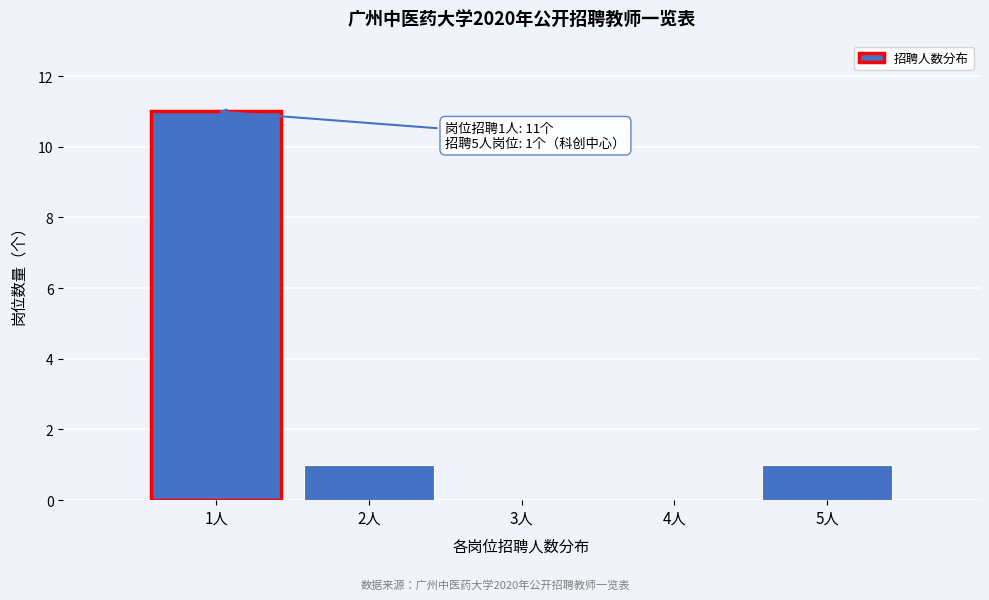

Which range on the x-axis has the tallest bar?

0.5 to 1.5